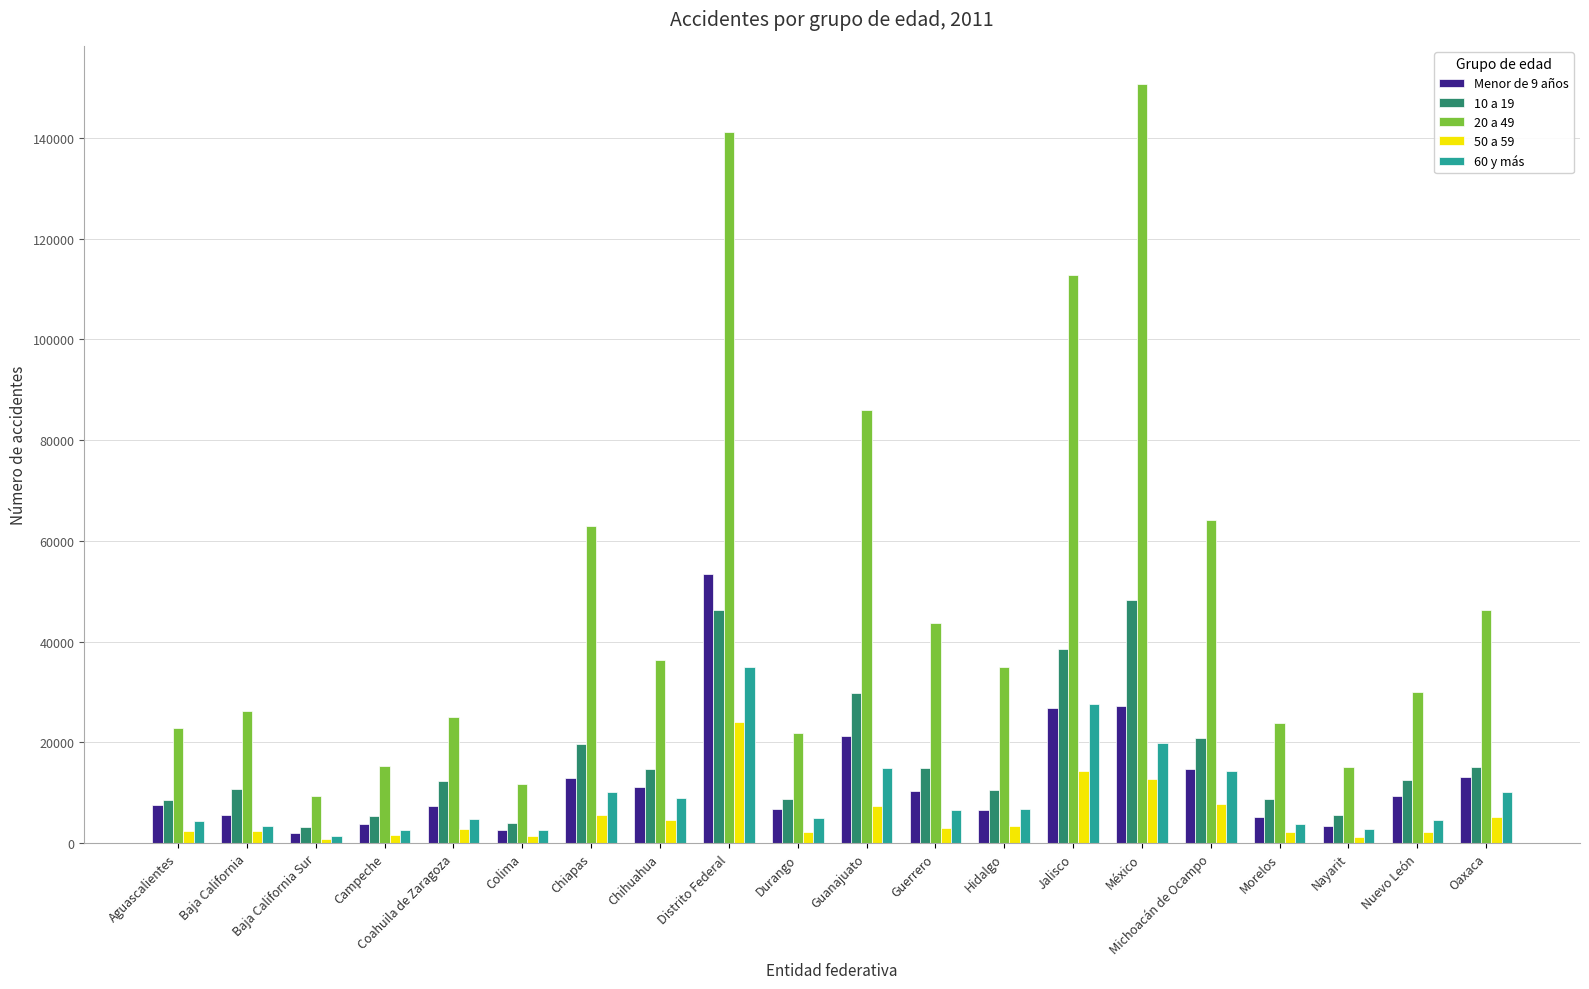

What is the difference between the maximum and second lowest values in the 20 a 49 series?

139050